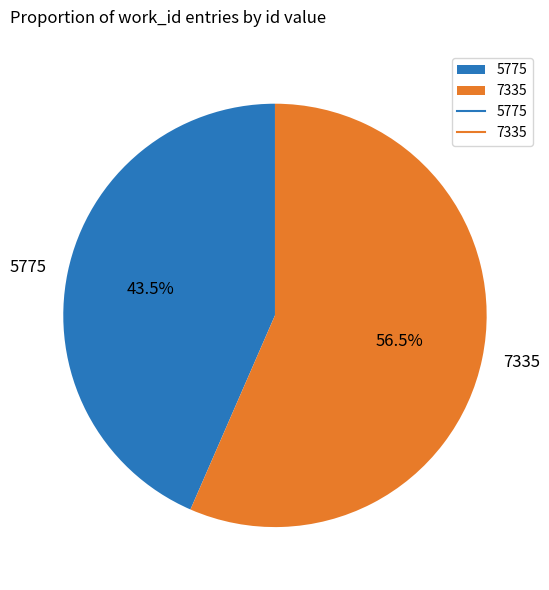

Combined, do 5775 and 7335 account for over 50%?

Yes